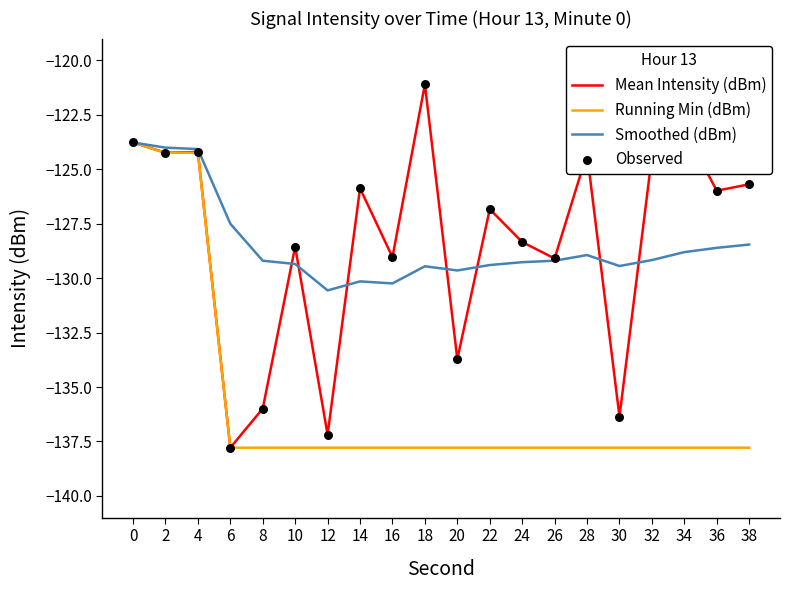

Which series has the widest spread of values?

Mean Intensity (dBm)